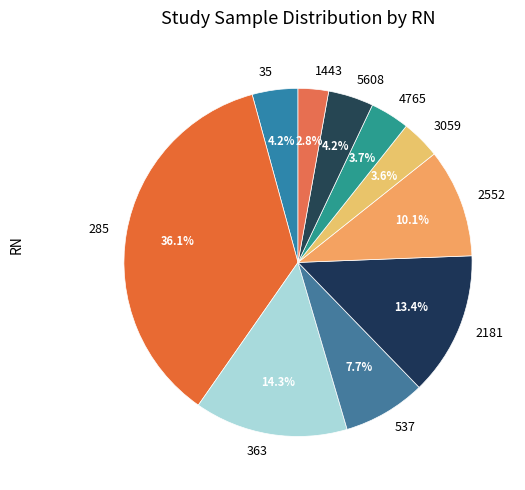

Which slice is the largest?

285